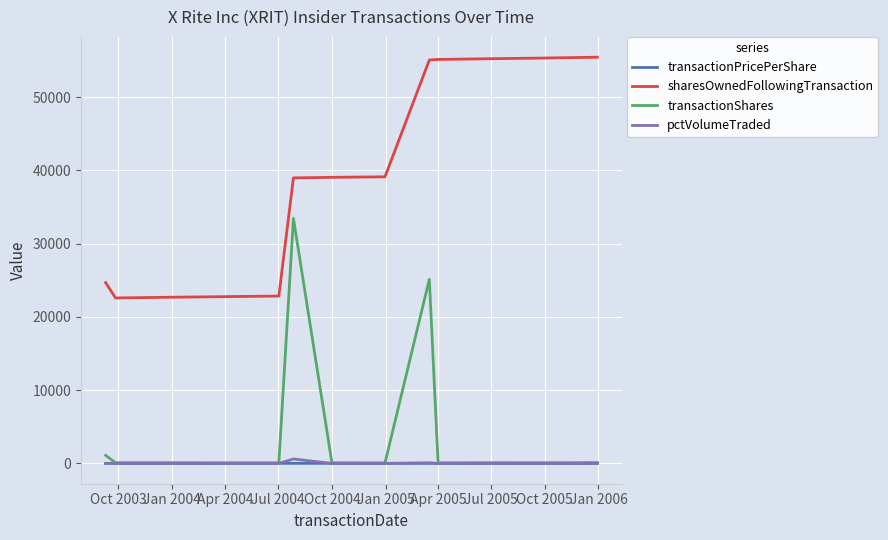

What is the sum of all sharesOwnedFollowingTransaction values?

508905.0